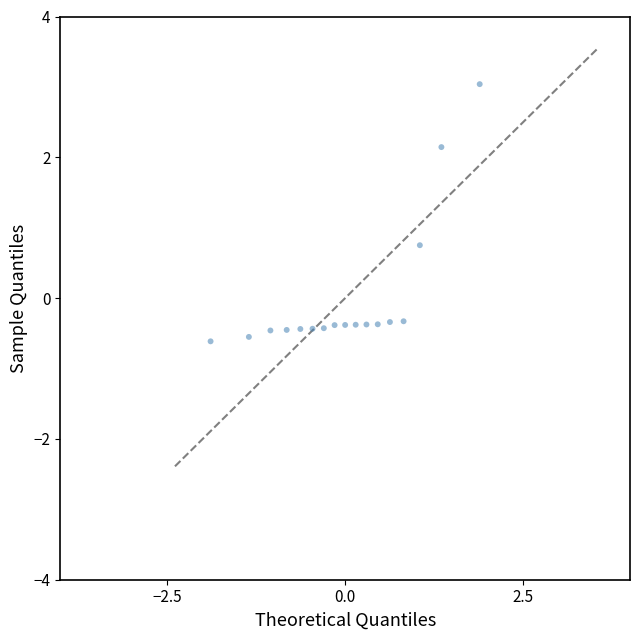

What is the range of X values (max minus min)?

3.8